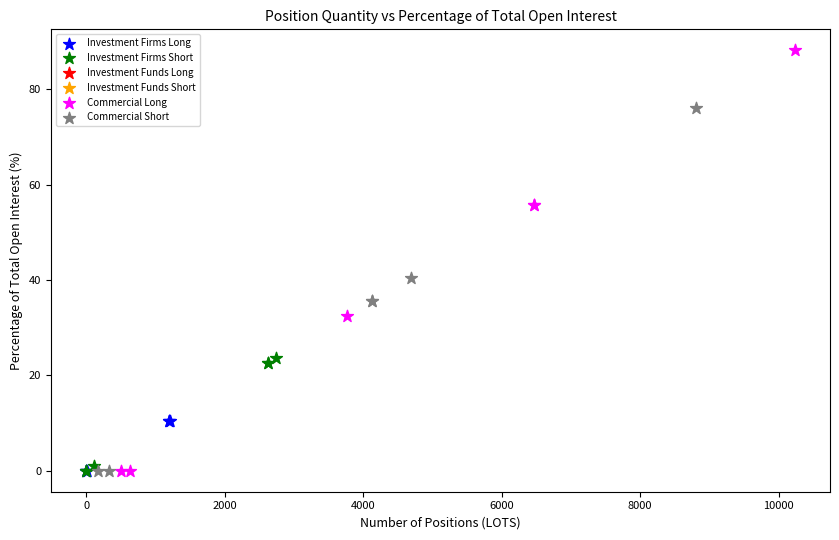

Which series has the widest spread of Y values?

Commercial Long